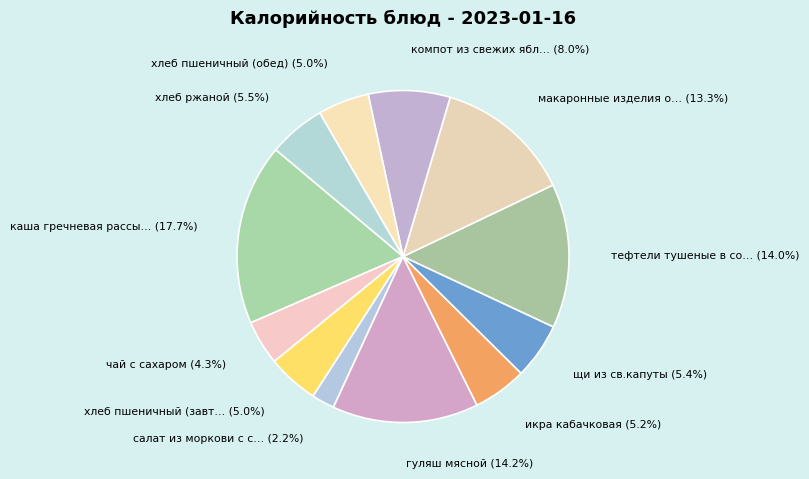

Does any single category account for the majority?

No